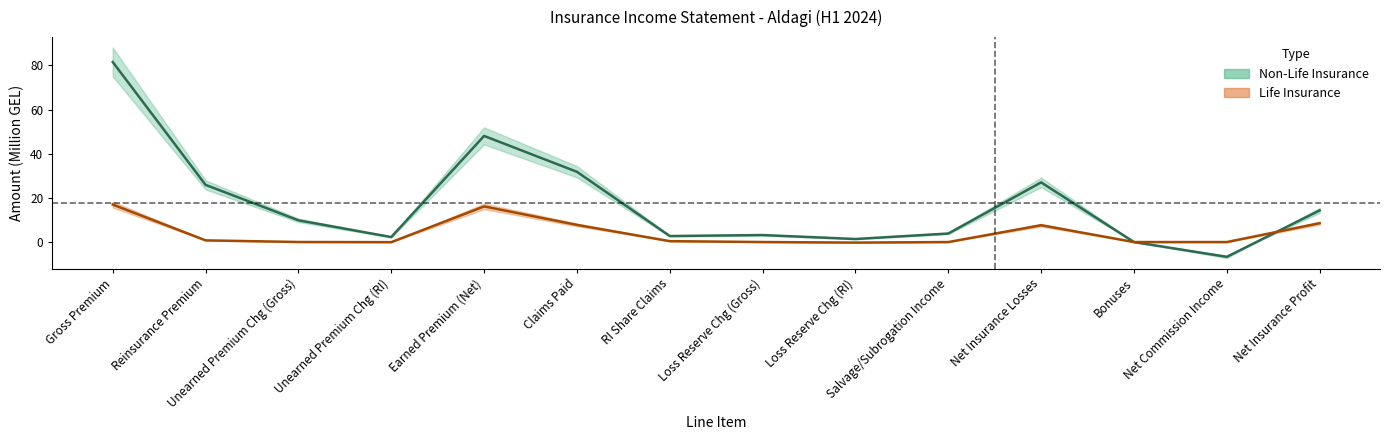

Rank the categories by Life Insurance value from lowest to highest.

Loss Reserve Chg (RI), Unearned Premium Chg (RI), Salvage/Subrogation Income, Bonuses, Net Commission Income, Loss Reserve Chg (Gross), Unearned Premium Chg (Gross), RI Share Claims, Reinsurance Premium, Net Insurance Losses, Claims Paid, Net Insurance Profit, Earned Premium (Net), Gross Premium